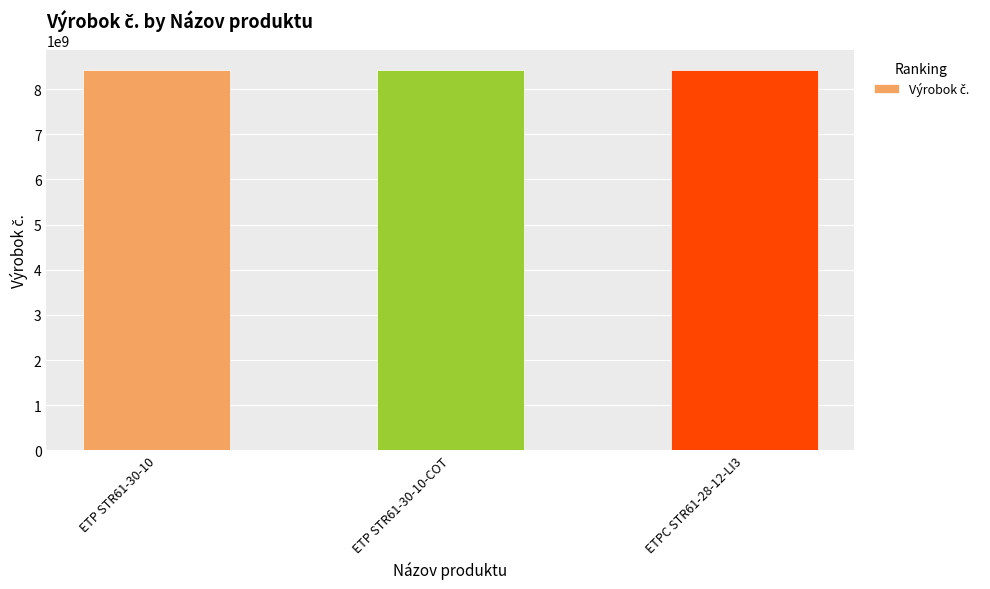

The value at ETP STR61-30-10 is 13327504479. True or false?

False